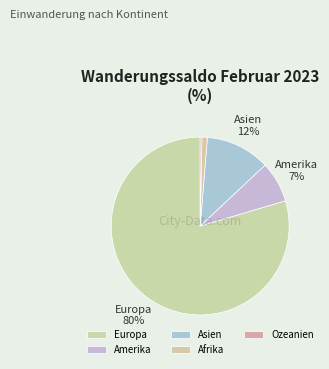

Does Europa represent more than half of the total?

Yes